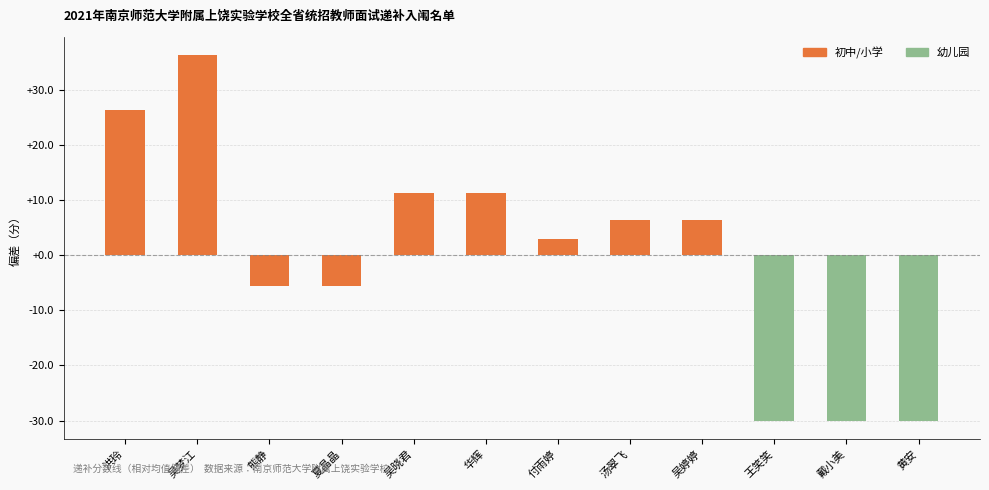

What is the ratio of the value at 华辉 to the value at 吴晓君?

1.0